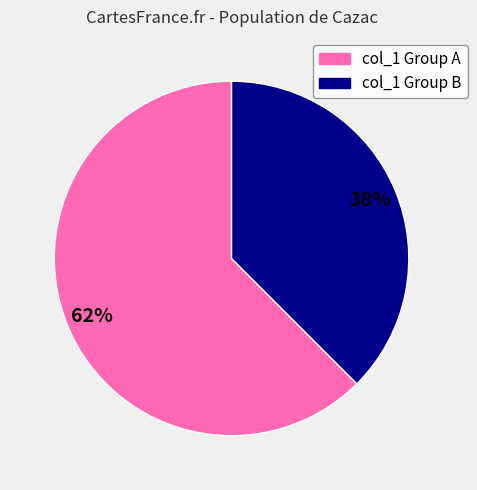

Does any single category account for the majority?

Yes